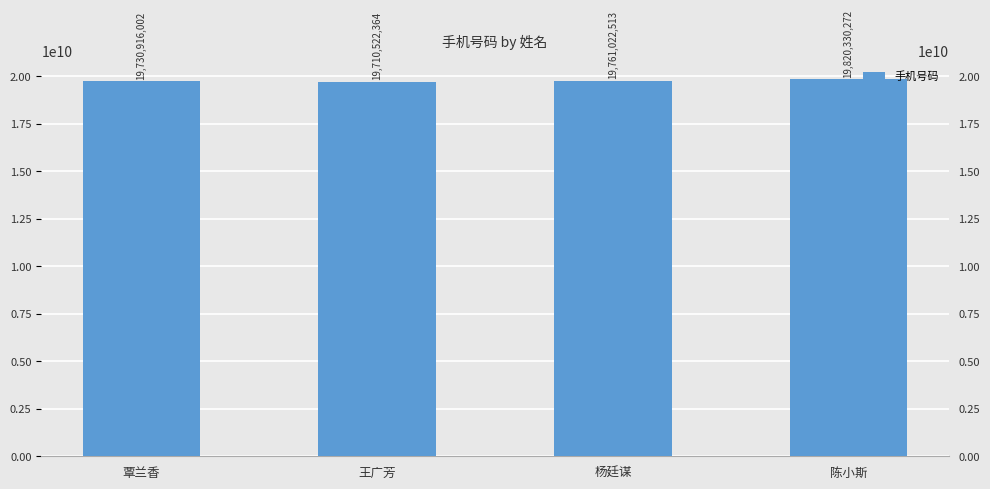

The chart shows a value of 19820330272 at 陈小斯. True or false?

True